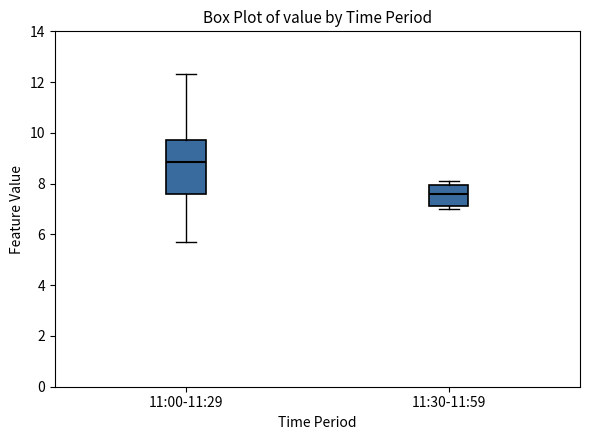

Which box is the tallest, from its lower edge to its upper edge?

11:00-11:29